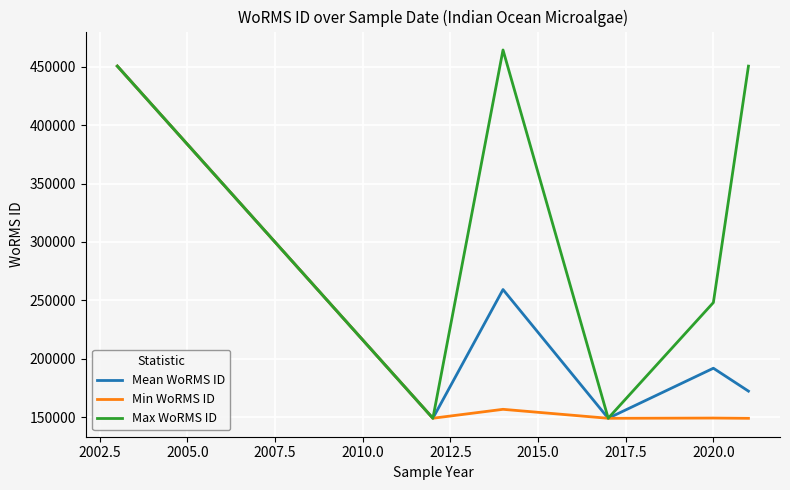

Count the number of categories in the chart.

6